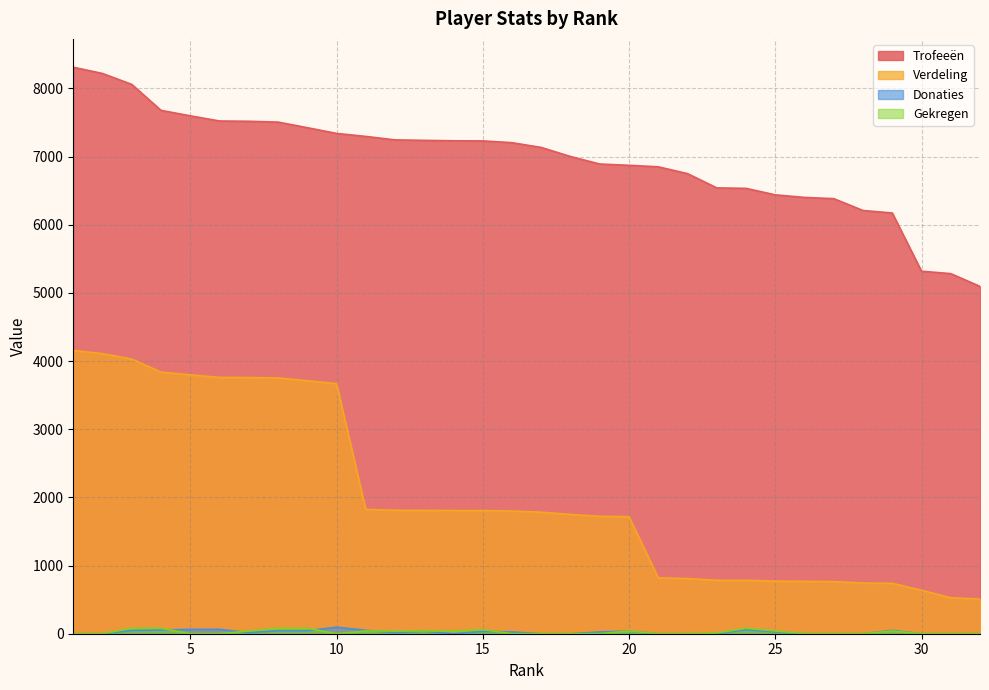

Which series has the widest spread of values?

Verdeling